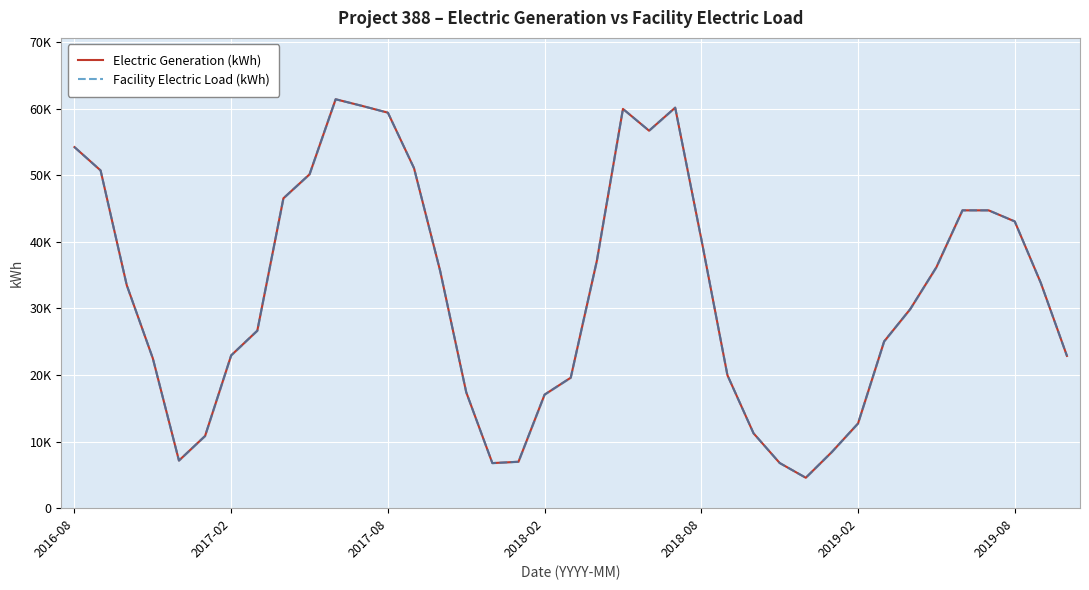

The Electric Generation (kWh) series shows 20397.5 at 21. True or false?

False